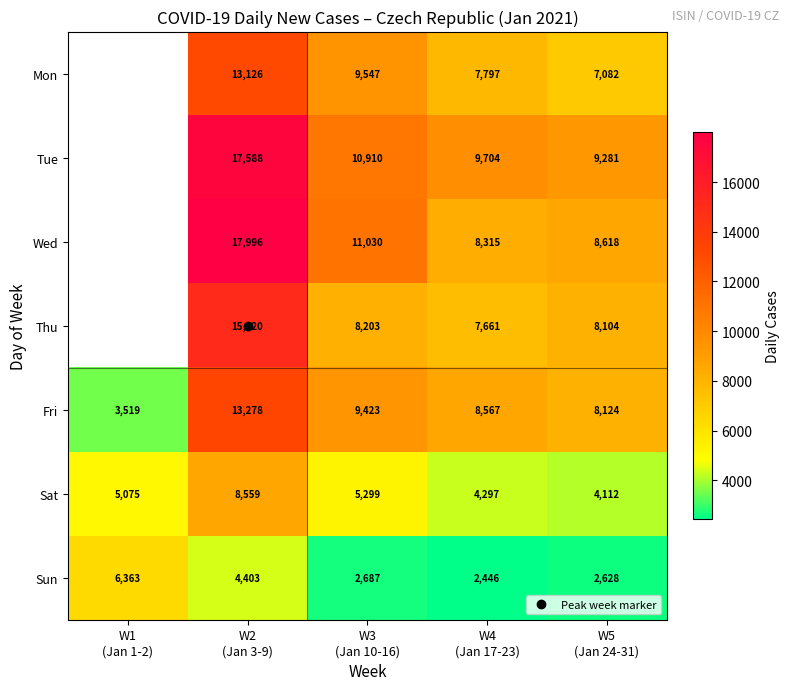

How many data points does each series have?

5